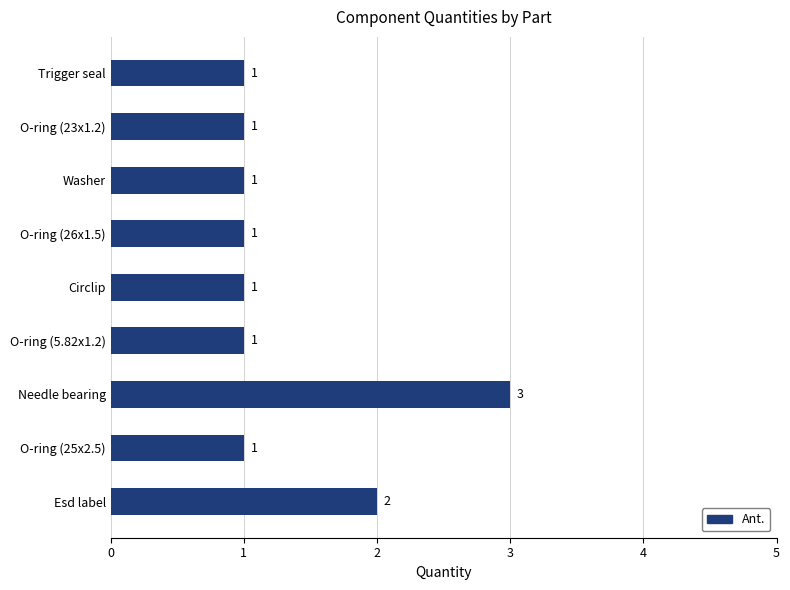

Which category has the highest value across all series?

Needle bearing